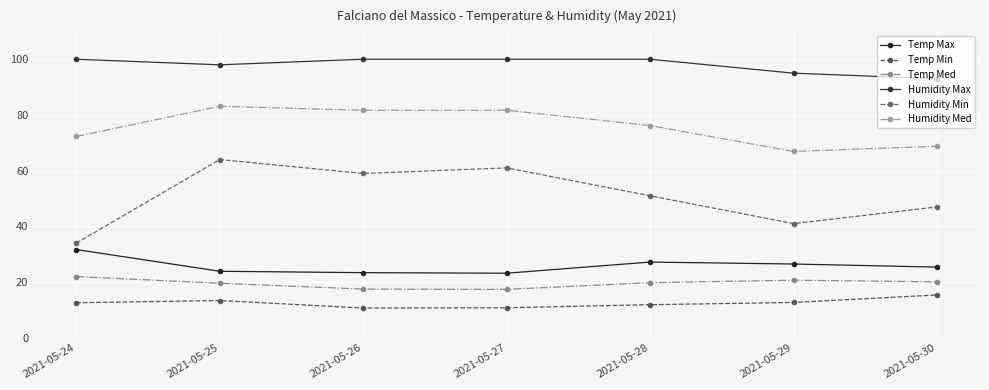

Reading right to left, list all the values displayed in this chart.

Temp Max: 25.4	26.5	27.2	23.2	23.4	23.9	31.7
Temp Min: 15.4	12.7	11.9	10.8	10.7	13.4	12.6
Temp Med: 20.1	20.7	19.8	17.4	17.5	19.6	22.0
Humidity Max: 93.0	95.0	100.0	100.0	100.0	98.0	100.0
Humidity Min: 47.0	41.0	51.0	61.0	59.0	64.0	34.0
Humidity Med: 68.8	66.9	76.2	81.7	81.7	83.1	72.3